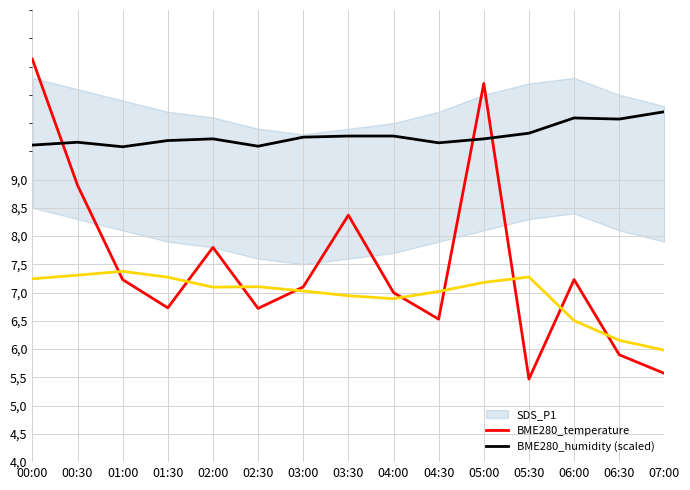

List the series in order of their overall mean, highest first.

BME280_temperature, SDS_P1, BME280_humidity (scaled)